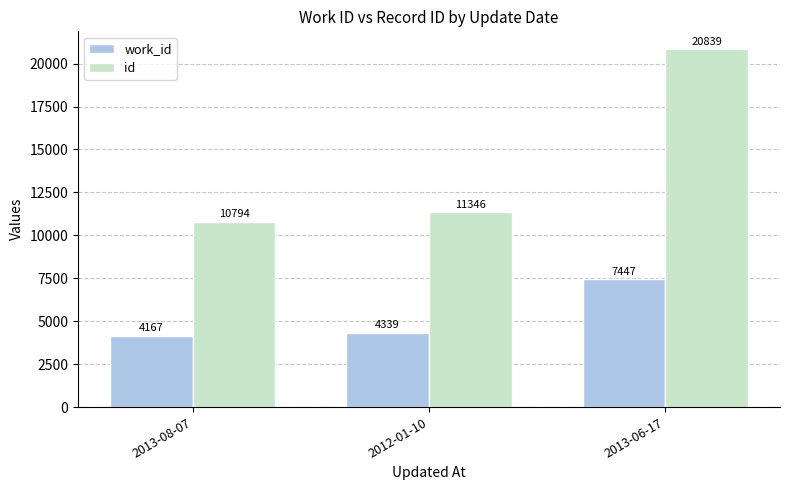

What are all the series names shown in the legend?

work_id, id